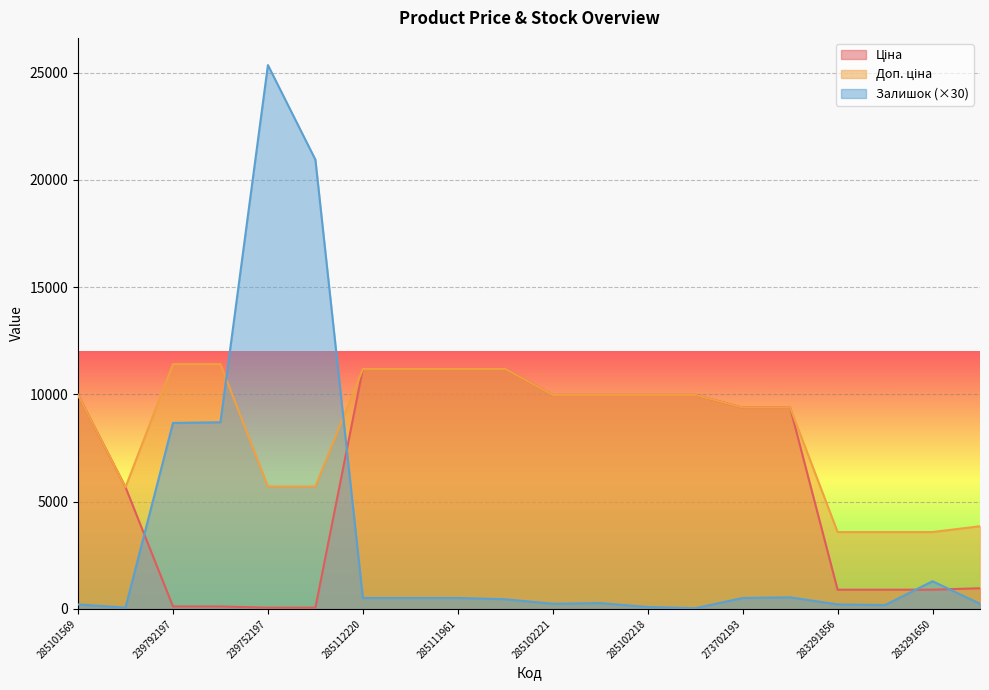

What is the spread (max minus min) of values at 285102219?

9705.0